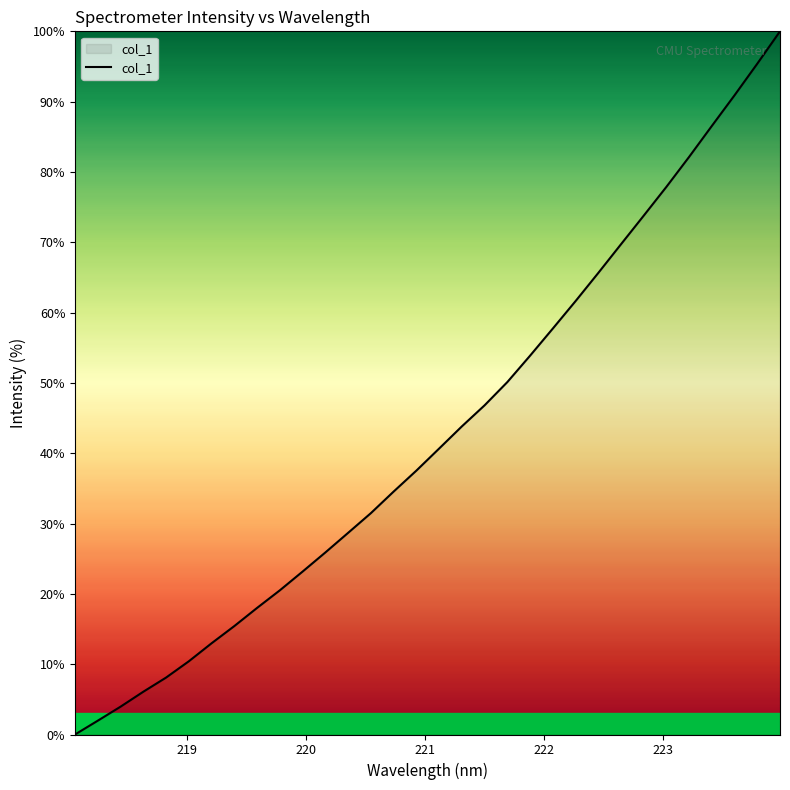

What is the difference between the maximum and minimum values?

100.0